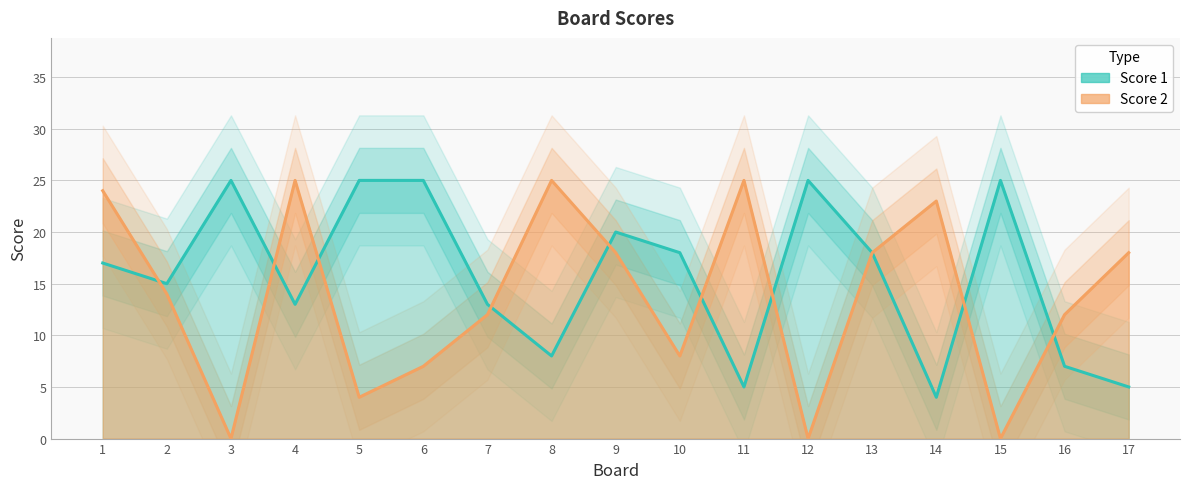

What are all the series names shown in the legend?

Score 1, Score 2